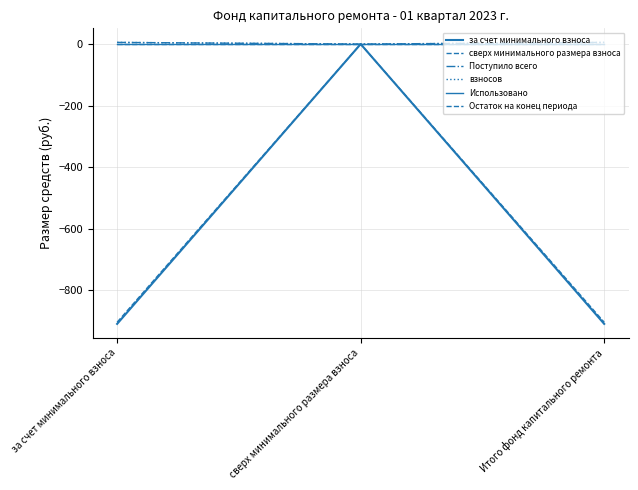

Is it true that за счет минимального взноса equals 0.0 at сверх минимального размера взноса?

True